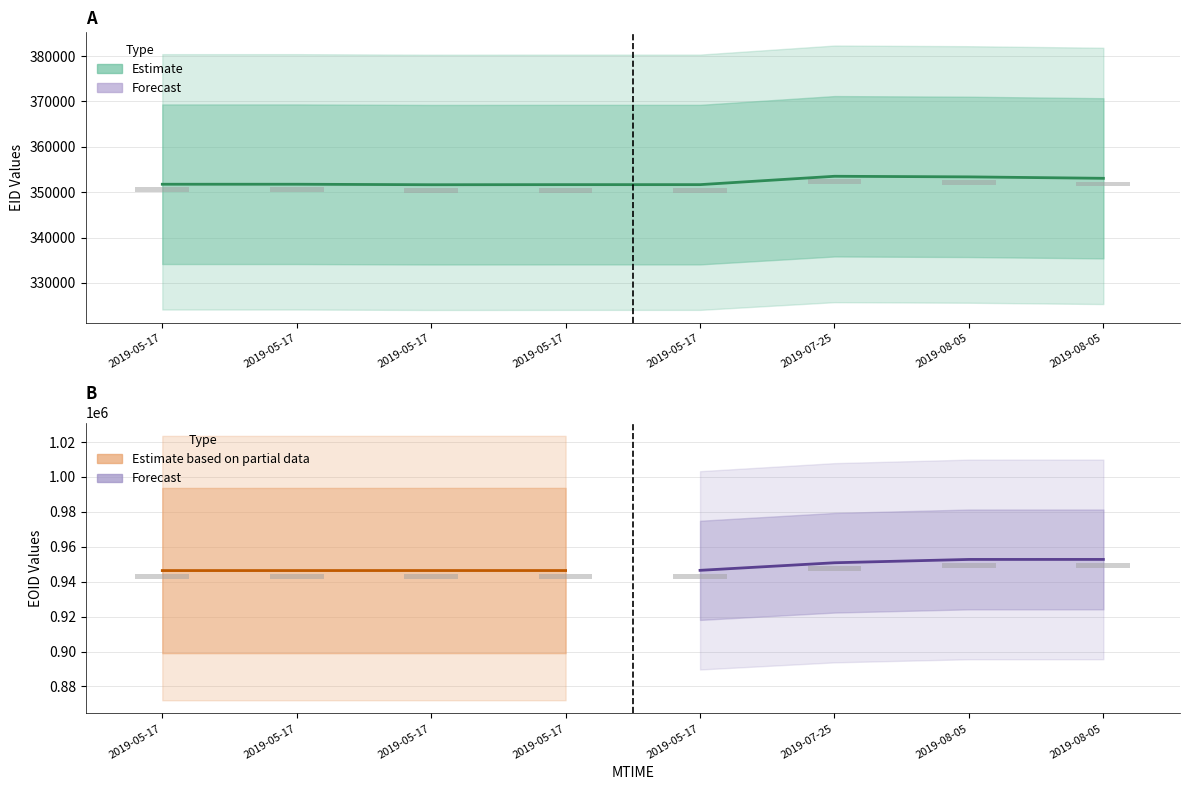

Does the chart contain stacked bars?

No